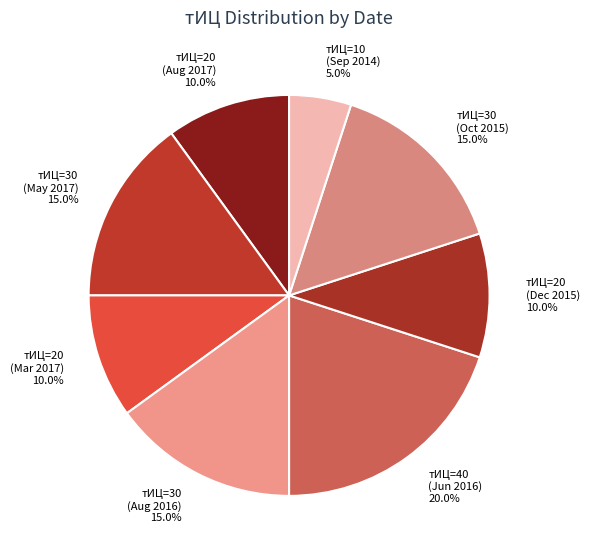

Is there a majority slice in this chart?

No